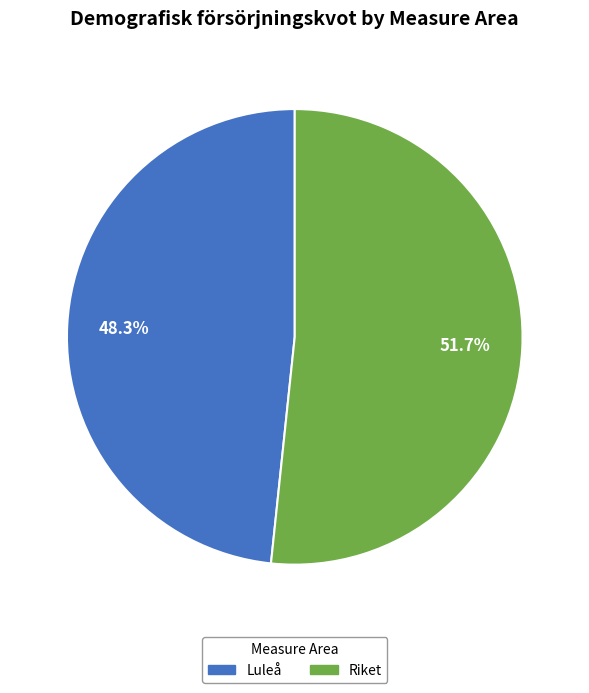

Does Luleå represent more than half of the total?

No